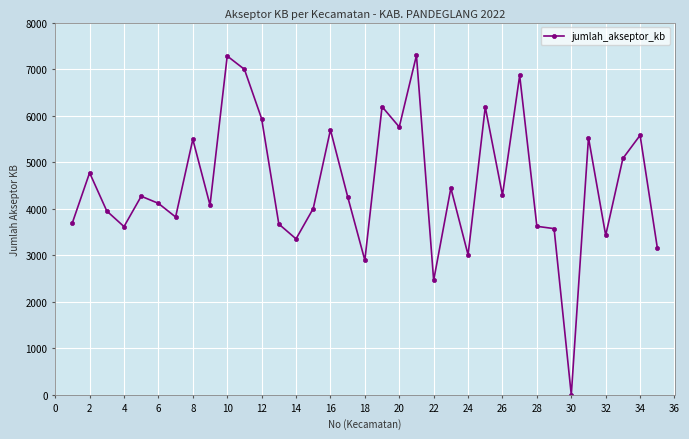

How many series are shown in this chart?

1